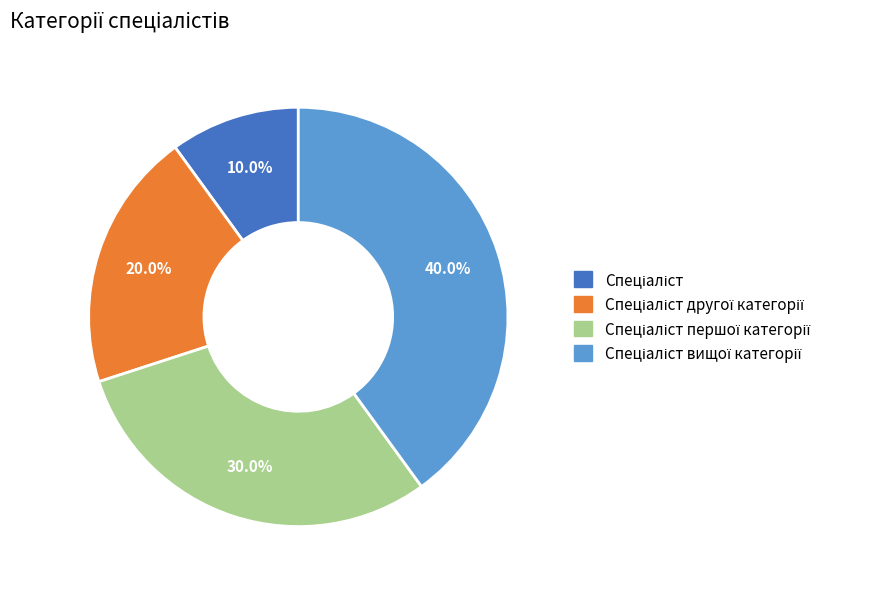

Is there a majority slice in this chart?

No